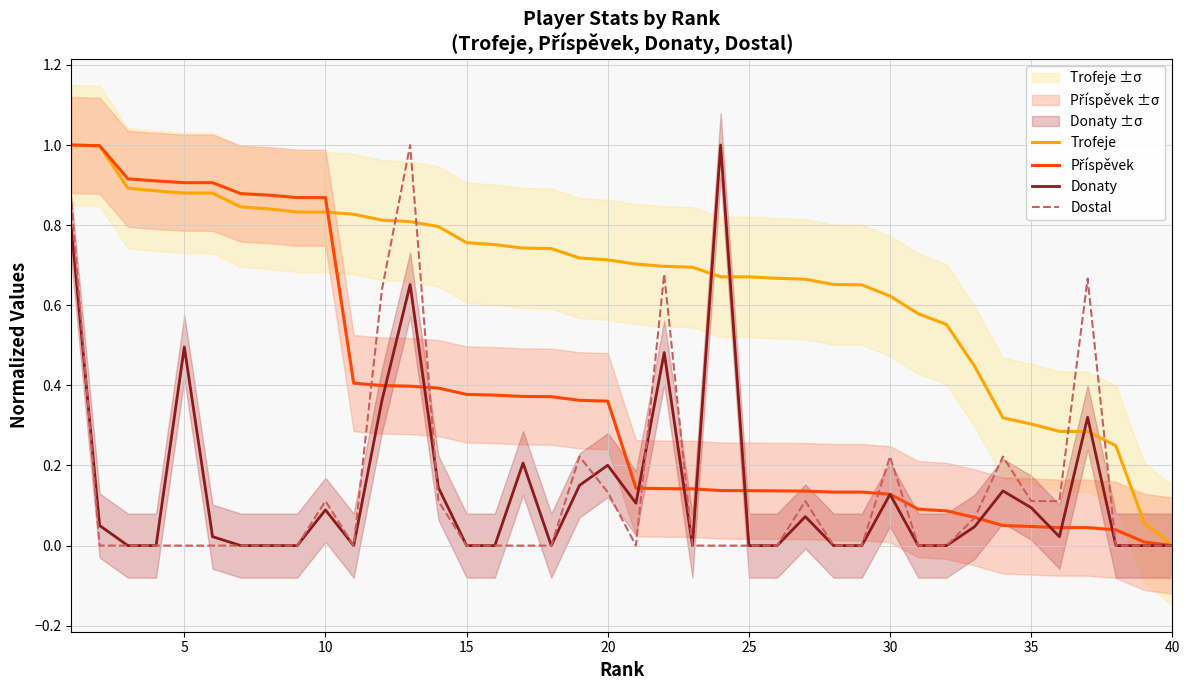

Is it true that Dostal equals 0.6 at 25?

False